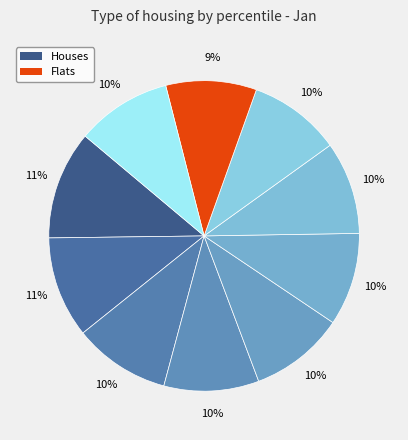

How many segments does this pie chart have?

10